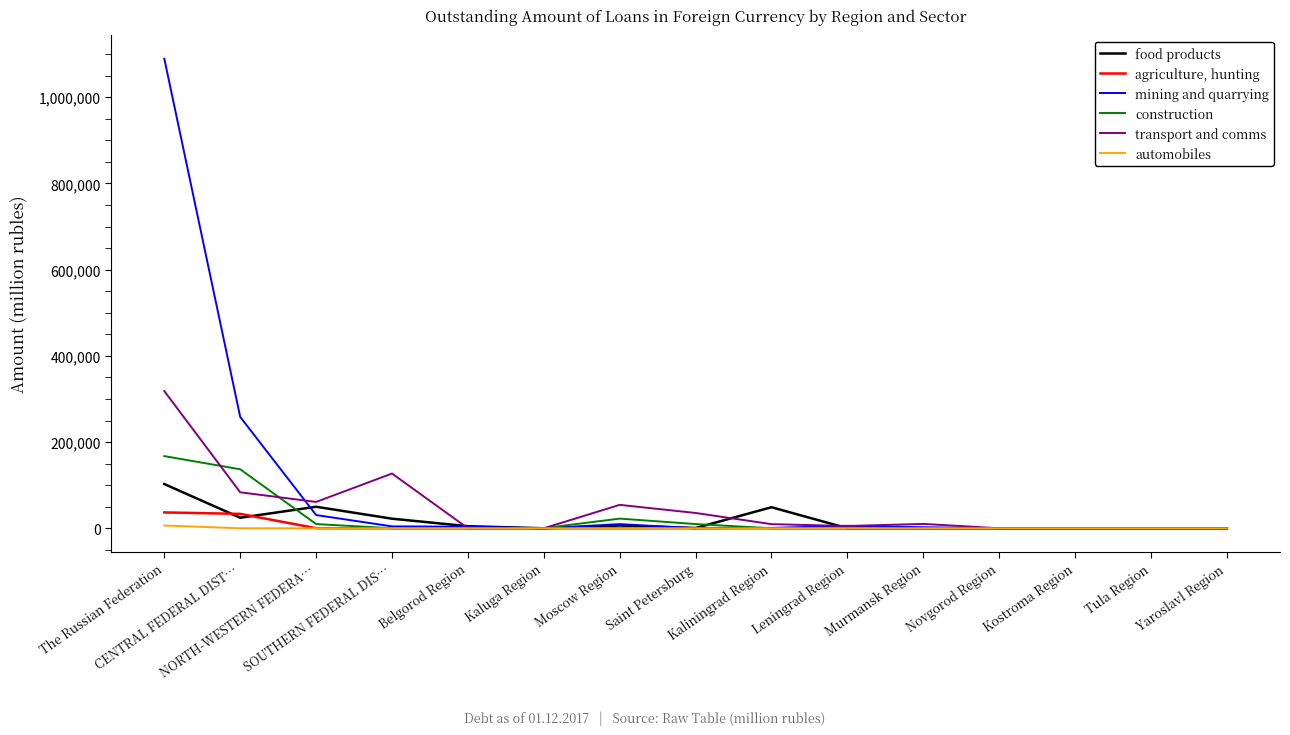

At how many categories does at least one series exceed 770812?

1